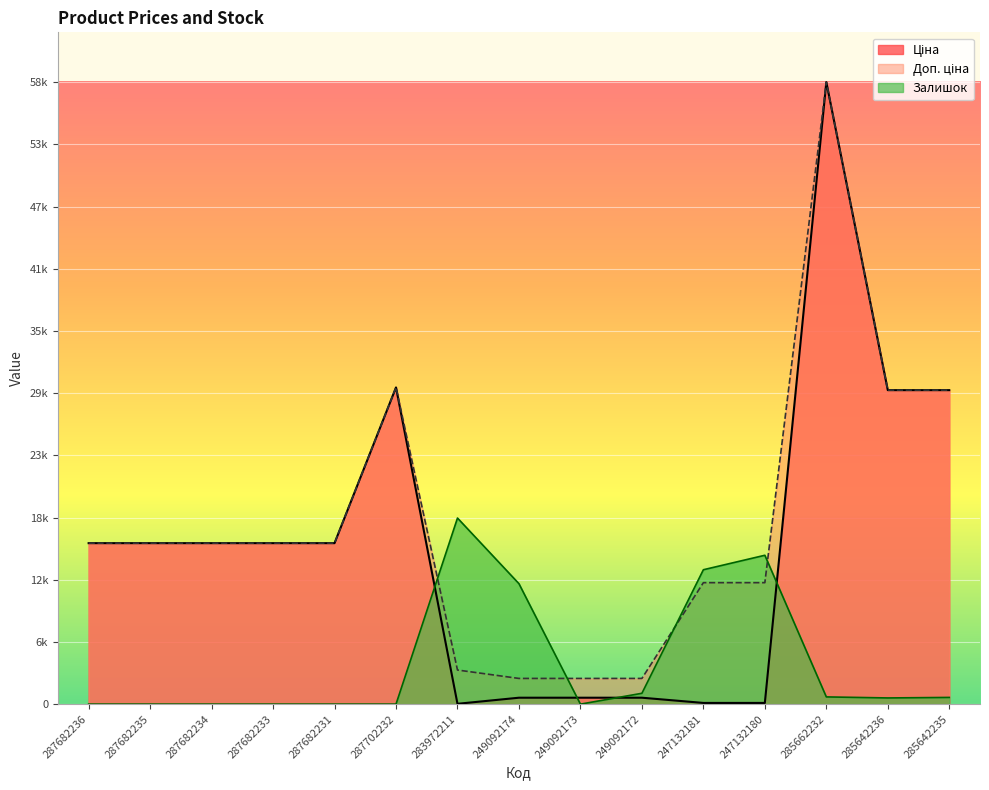

List the series in order of their overall mean, highest first.

Доп. ціна, Ціна, Залишок